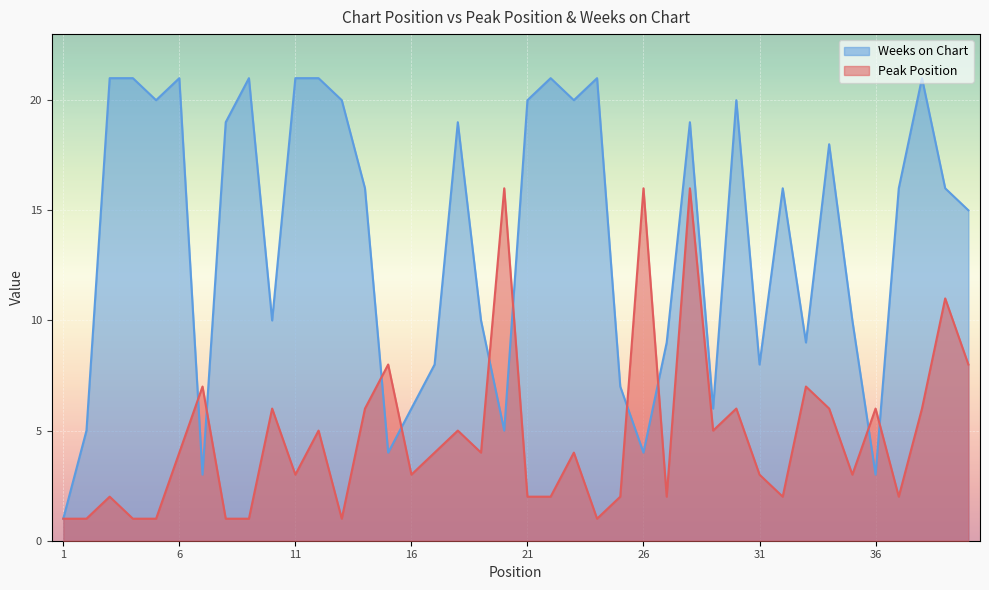

True or false: Peak Position has a value of 1 at 4.

True